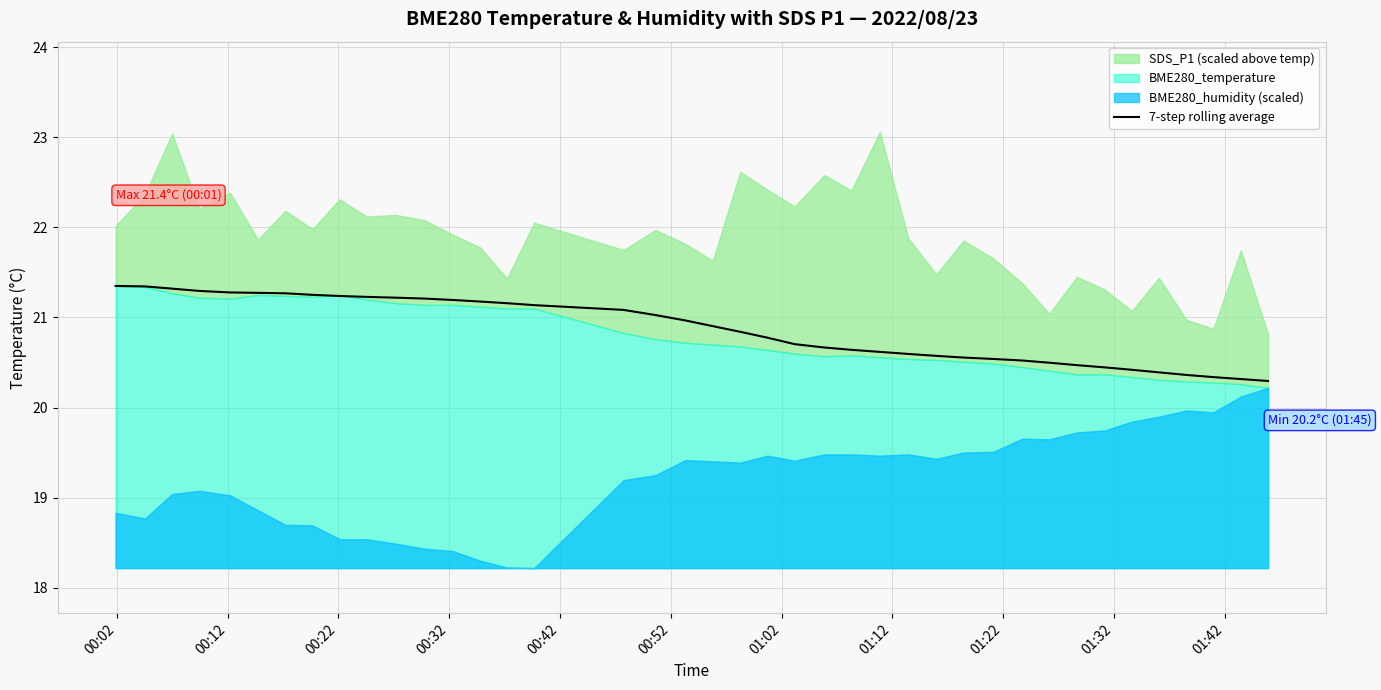

What is the maximum value for 7-step rolling average?

21.4